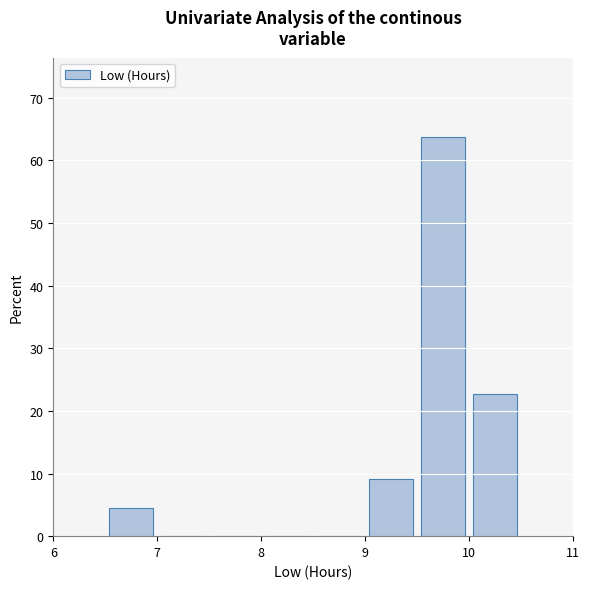

What is the height of the bar covering 9.5 to 10.0 on the x-axis? The values are not printed on the chart, so give them approximately, as read against the axis.

64